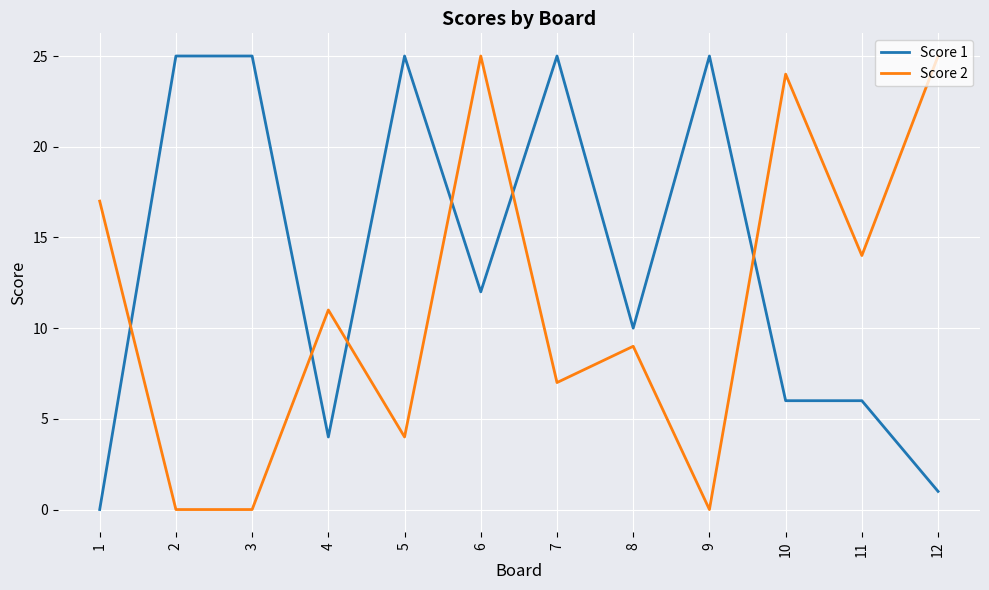

Reading left to right, what are all the values shown in this chart?

Score 1: 0	25	25	4	25	12	25	10	25	6	6	1
Score 2: 17	0	0	11	4	25	7	9	0	24	14	25